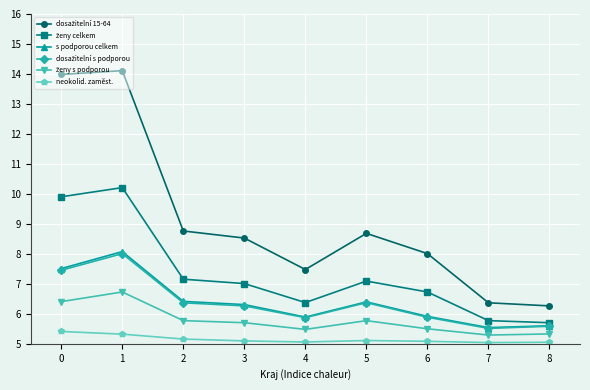

True or false: neokolid. zaměst. has a value of 1.4 at 2.

False